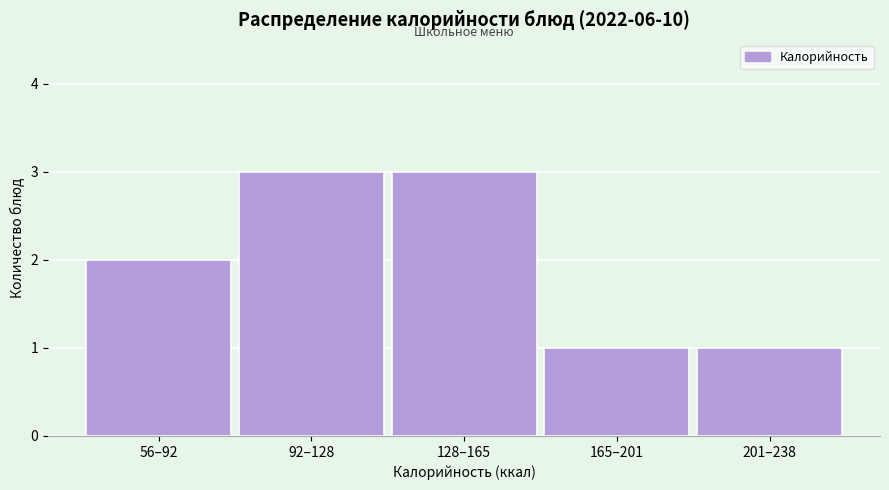

Reading left to right, extract all data points from this chart.

2	3	3	1	1